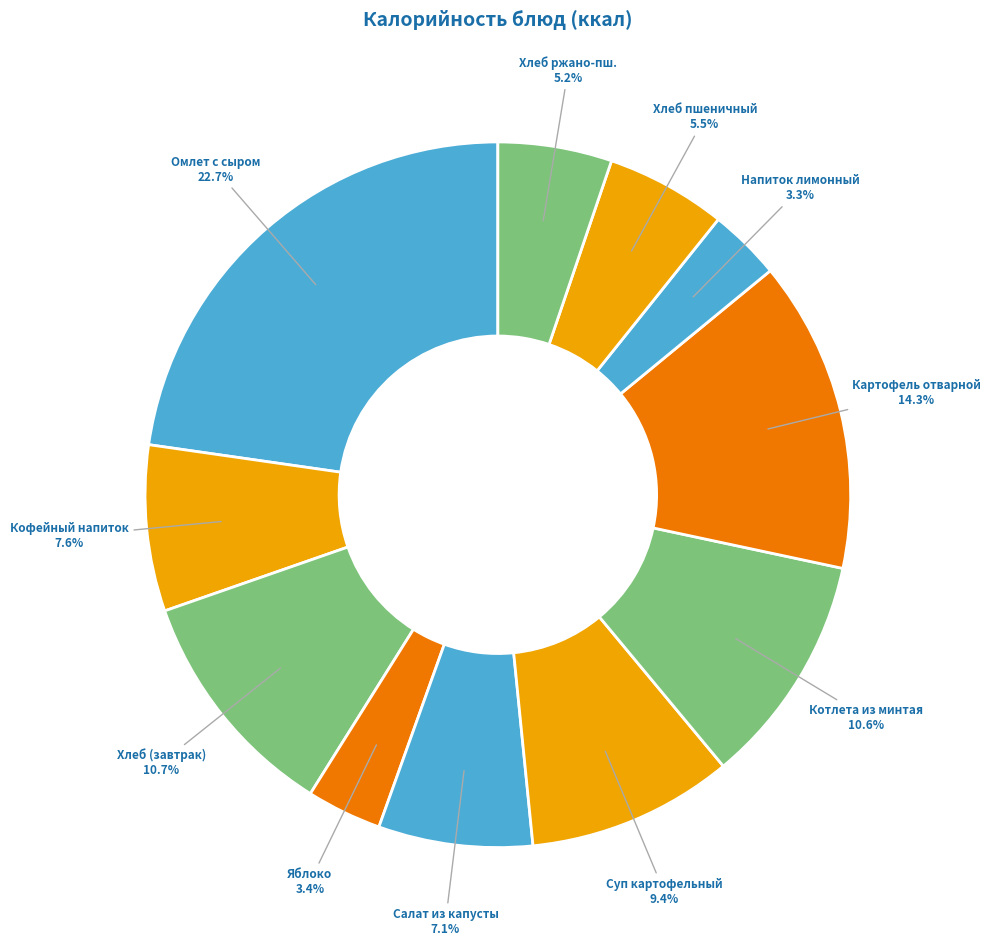

What percentage is NOT represented by Хлеб пшеничный?

94.5%